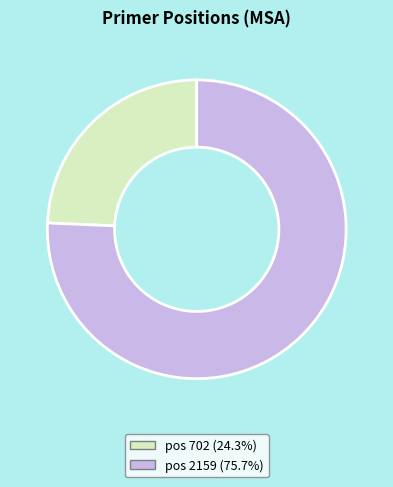

Combined, do pos 702 (24.3%) and pos 2159 (75.7%) account for over 50%?

Yes